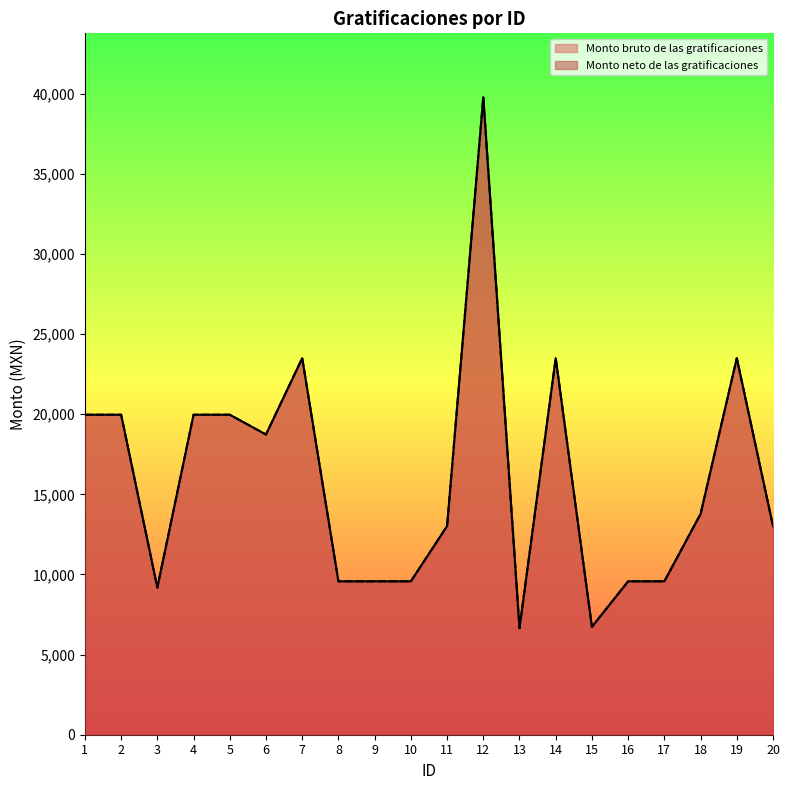

Reading left to right, transcribe all the data shown in this chart.

Monto bruto de las gratificaciones: 19970.0	19970.0	9179.9	19970.0	19970.0	18734.5	23498.7	9573.3	9573.3	9573.3	13018.7	39791.3	6650.1	23498.7	6734.1	9573.3	9573.3	13777.3	23498.7	13018.7
Monto neto de las gratificaciones: 19970.0	19970.0	9179.9	19970.0	19970.0	18734.5	23498.7	9573.3	9573.3	9573.3	13018.7	39791.3	6650.1	23498.7	6734.1	9573.3	9573.3	13777.3	23498.7	13018.7